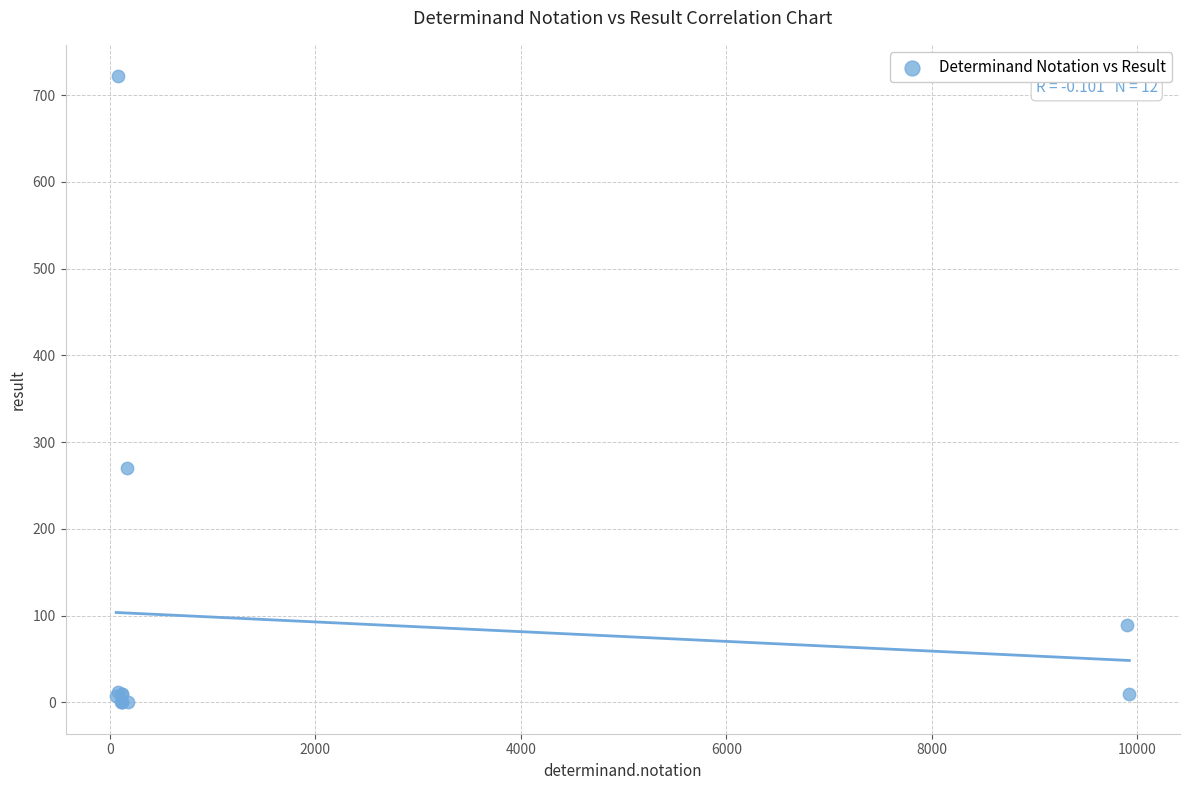

What Y value in the scatter plot is closest to 361?

270.0